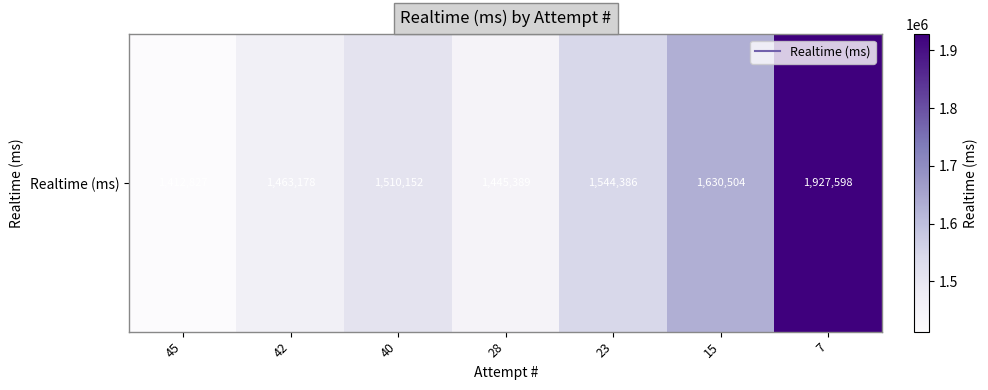

Reading right to left, transcribe all the data shown in this chart.

1927598	1630504	1544386	1445389	1510152	1463178	1412827